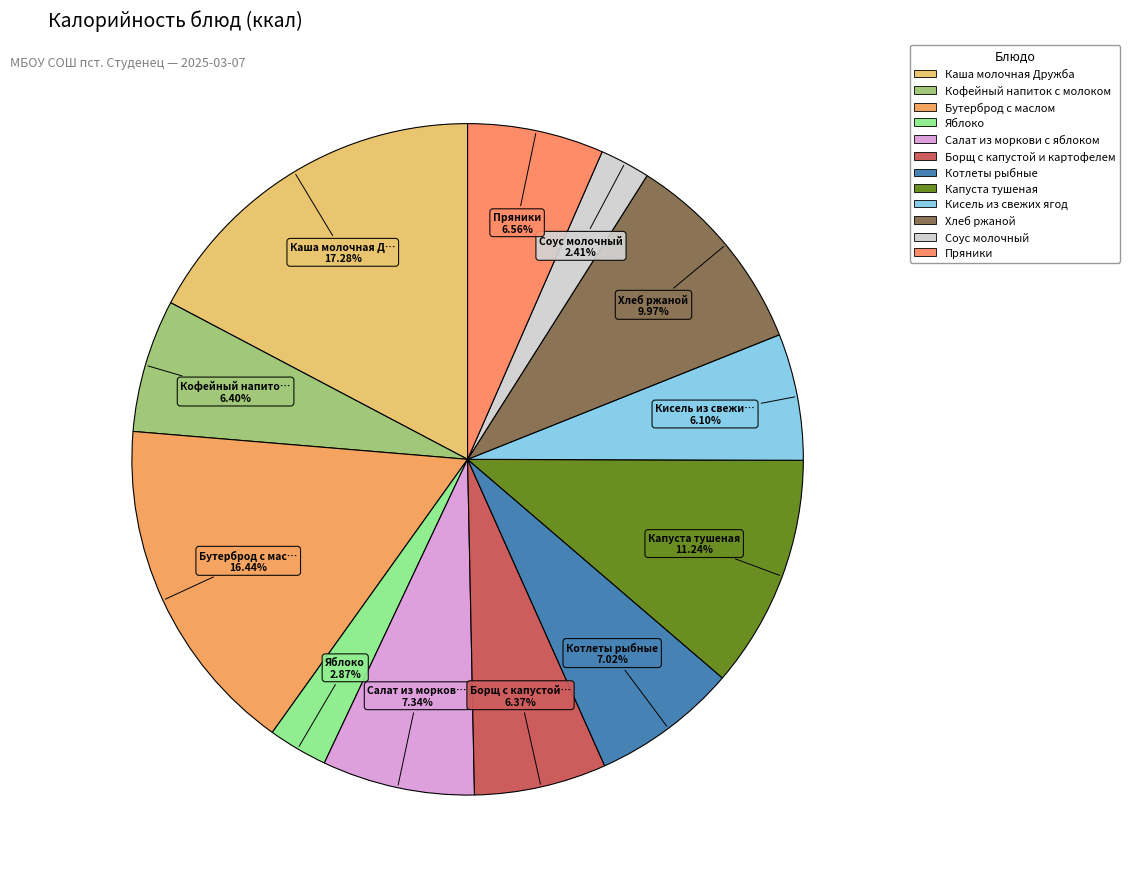

To the nearest percent, what is the difference between the largest and smallest slice percentages?

15%